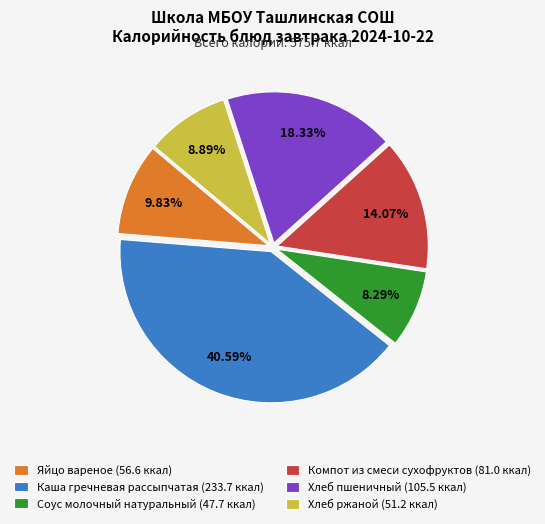

Combined, what portion of the pie is Компот из смеси сухофруктов and Хлеб ржаной?

23.0%